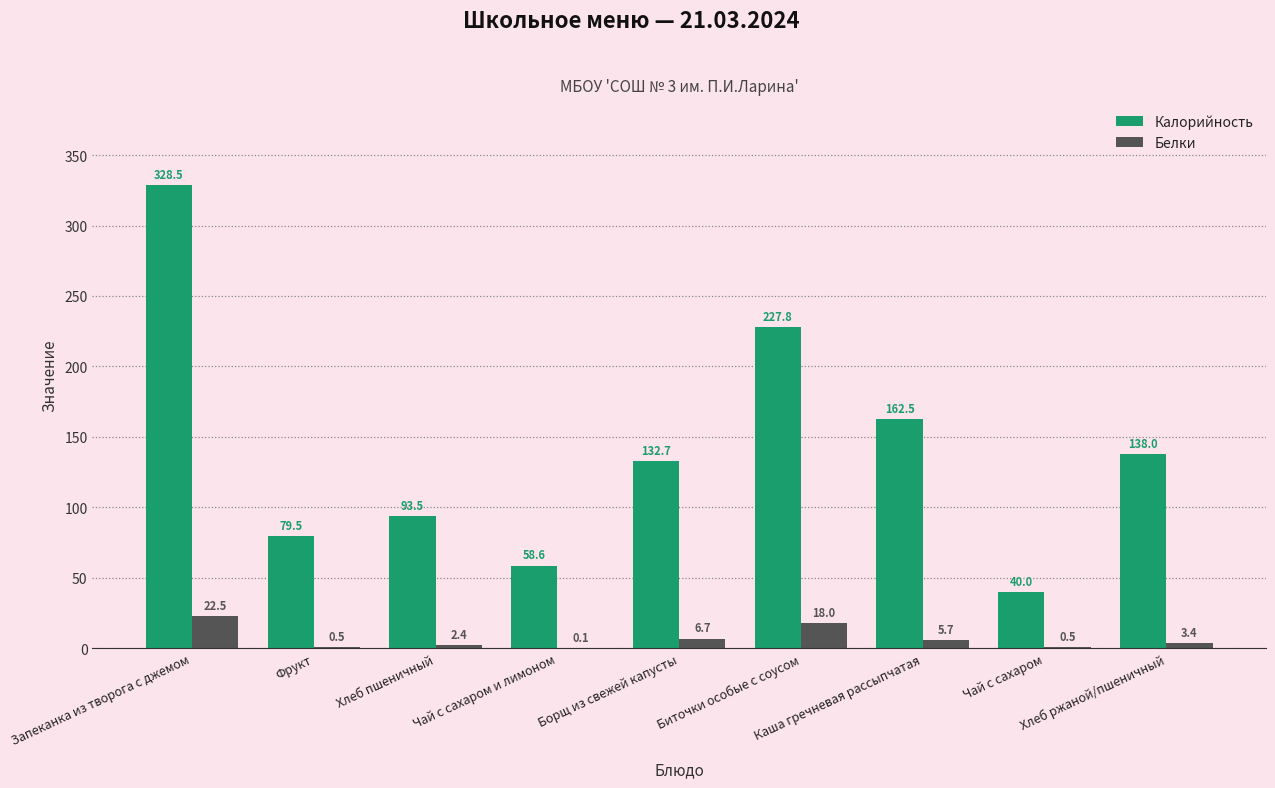

Does the chart contain stacked bars?

No